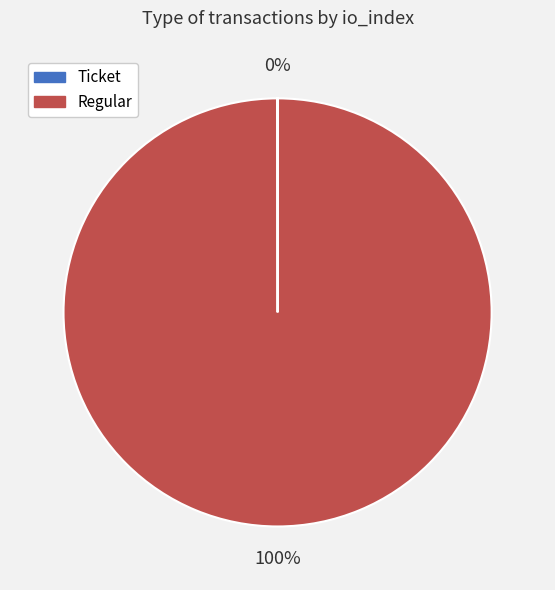

Is it true that Regular is 100% of the pie?

True